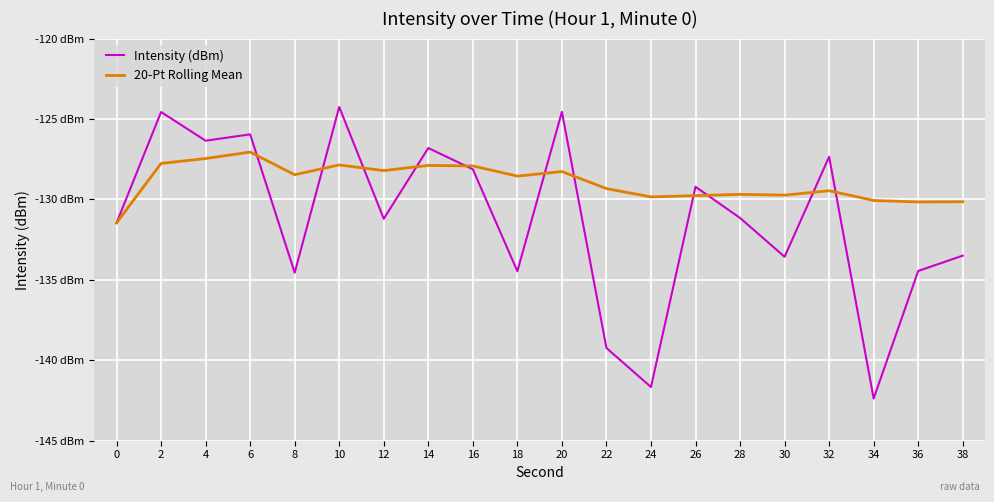

List the labels in order of Intensity (dBm) value, smallest first.

34, 24, 22, 8, 18, 36, 30, 38, 0, 12, 28, 26, 16, 32, 14, 4, 6, 2, 20, 10